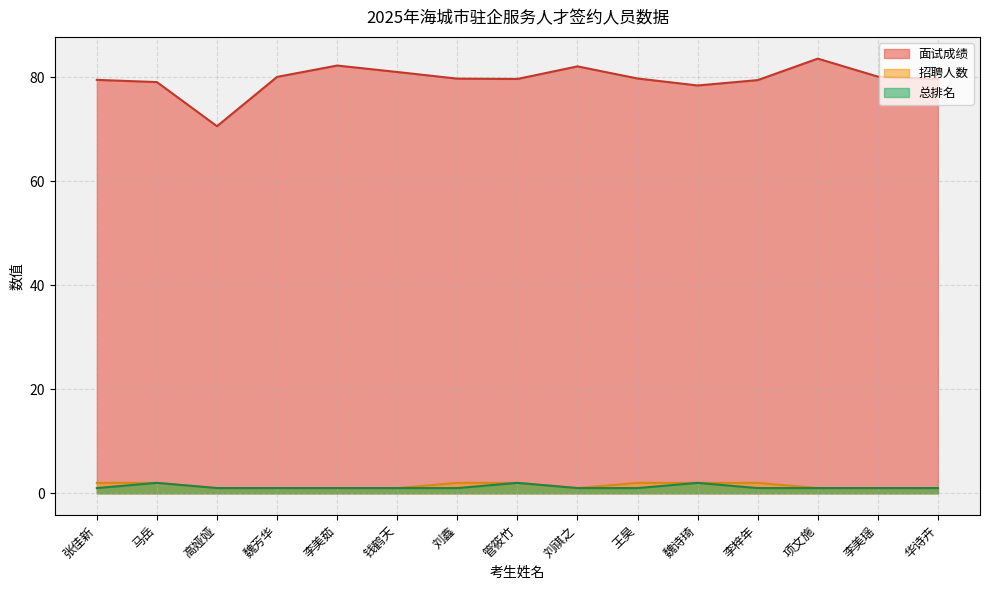

At how many categories does at least one series exceed 50?

15